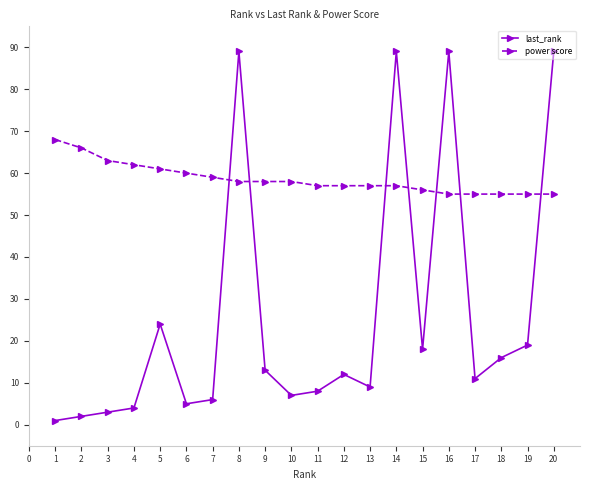

True or false: last_rank has more than 0 points higher than both neighbors.

True